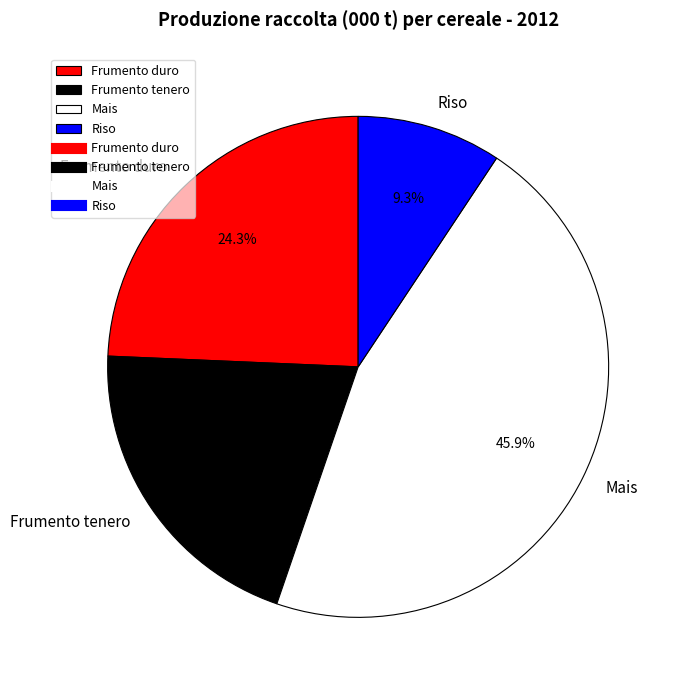

The Riso slice represents 1% of the pie. True or false?

False